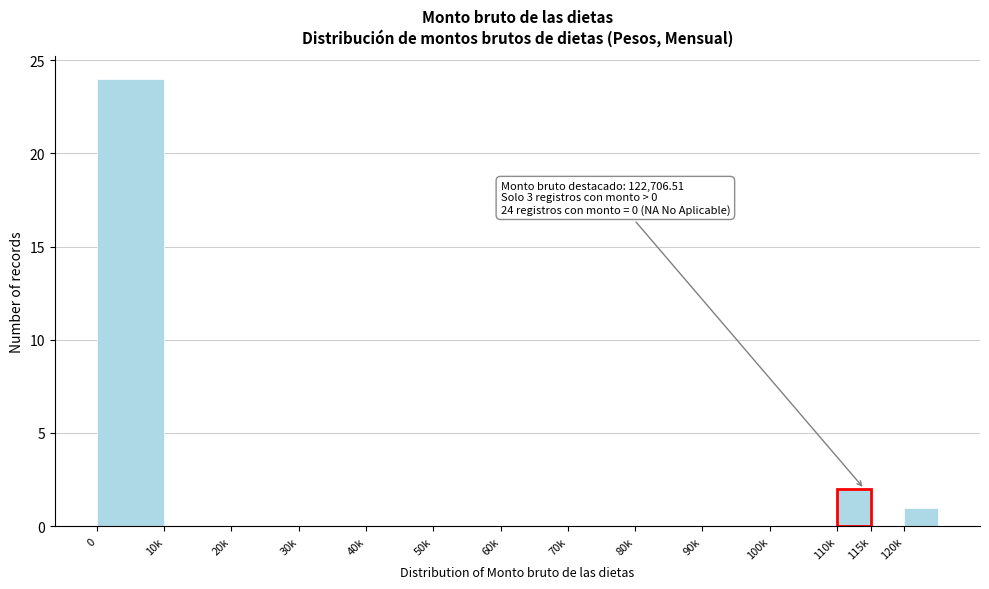

Reading right to left, list all the values displayed in this chart.

120k=1	115k=0	110k=2	100k=0	90k=0	80k=0	70k=0	60k=0	50k=0	40k=0	30k=0	20k=0	10k=0	0=24